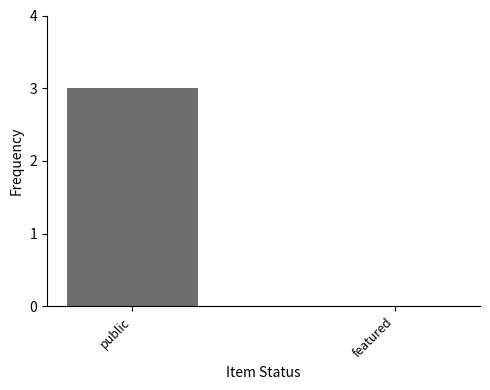

Are the bars horizontal?

No